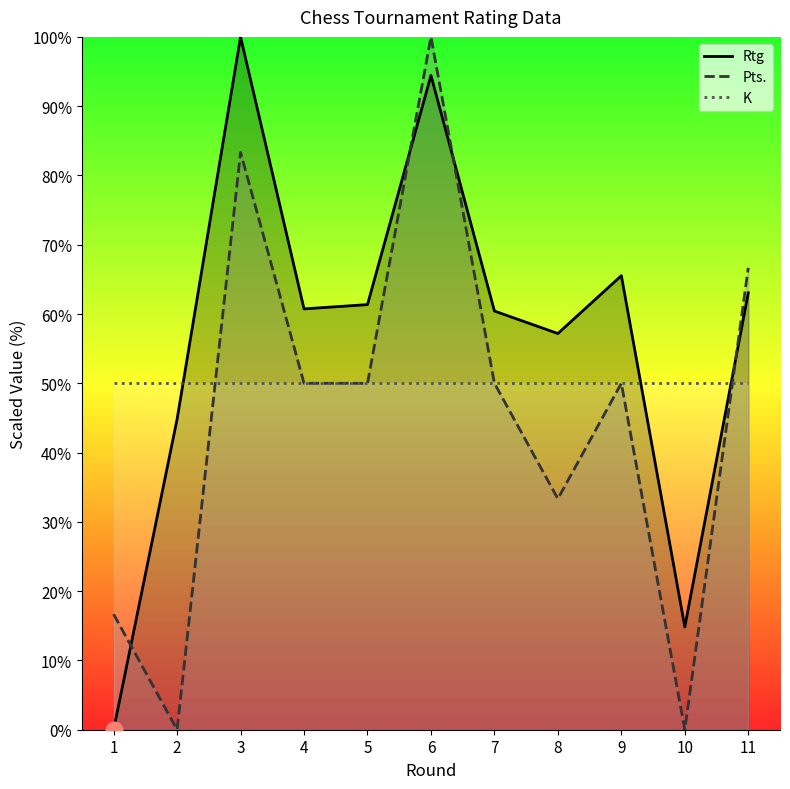

Is it true that Pts. equals 33.4 at 6?

False